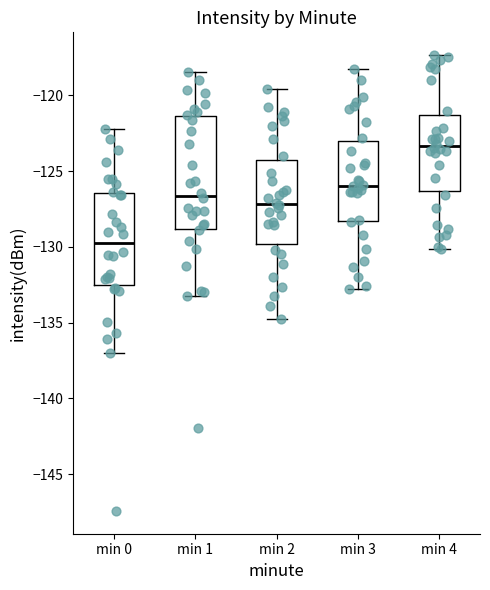

Comparing the boxes themselves (not the whiskers), which one is the tallest?

min 1